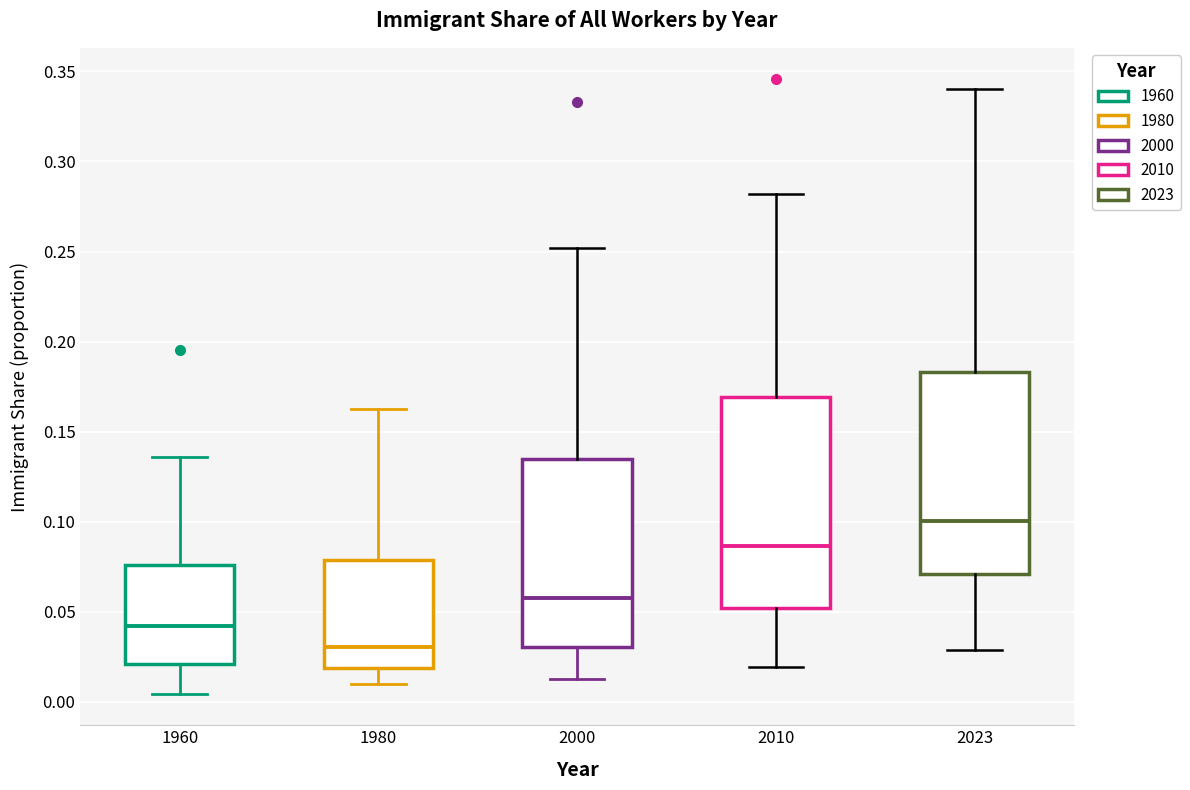

Which box's median line is the lowest?

1980